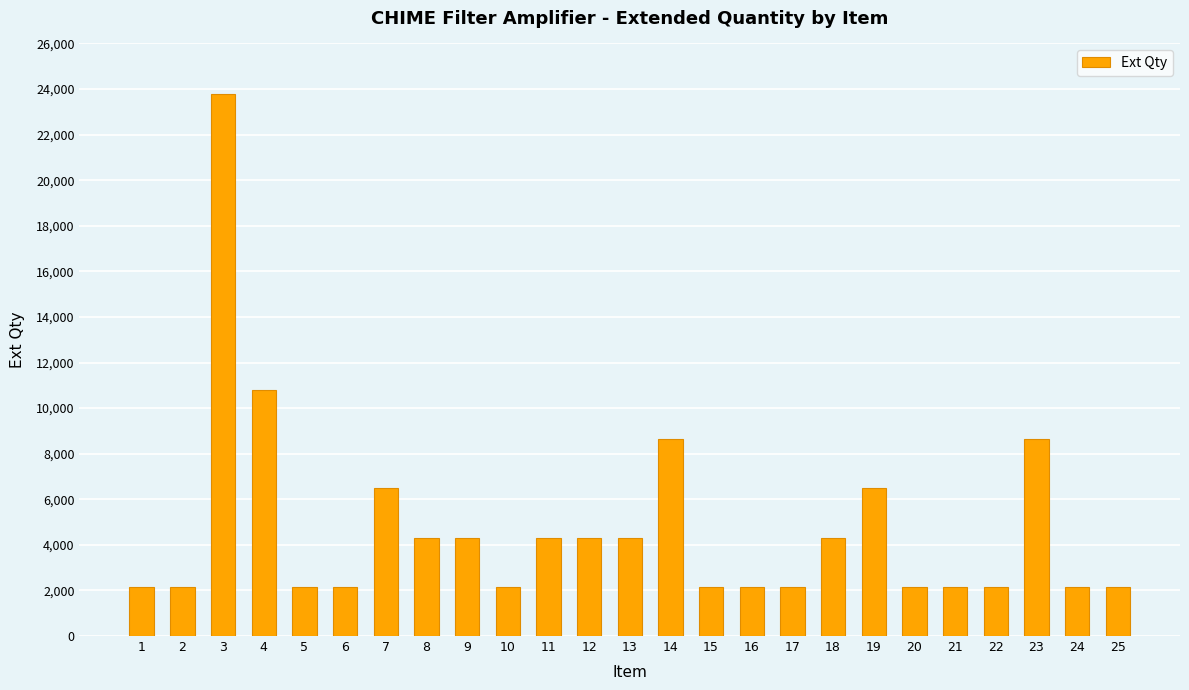

What is the approximate value at 4, to the nearest 100?

10800